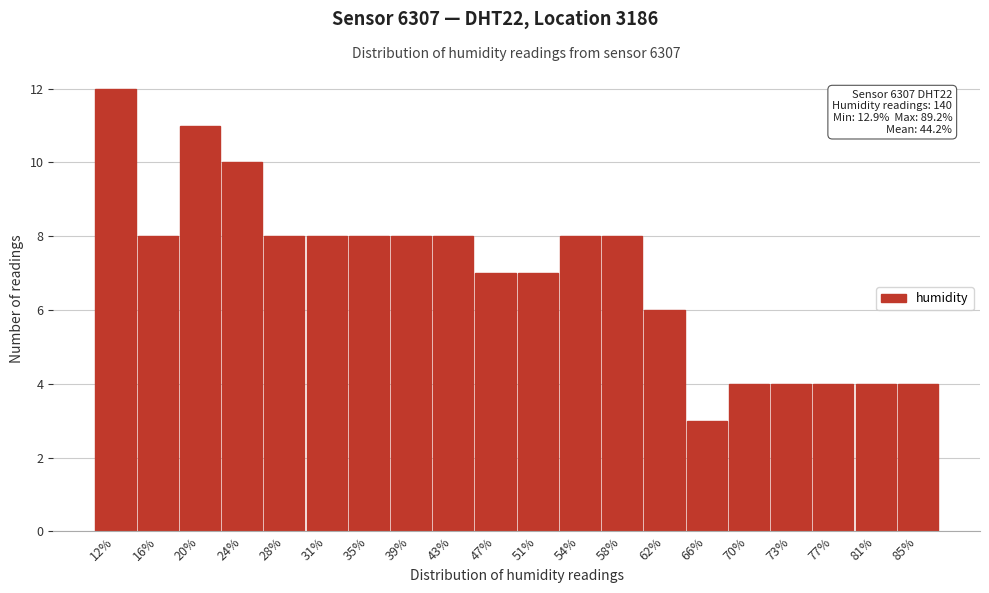

Reading right to left, what are all the values shown in this chart?

85%=4	81%=4	77%=4	73%=4	70%=4	66%=3	62%=6	58%=8	54%=8	51%=7	47%=7	43%=8	39%=8	35%=8	31%=8	28%=8	24%=10	20%=11	16%=8	12%=12